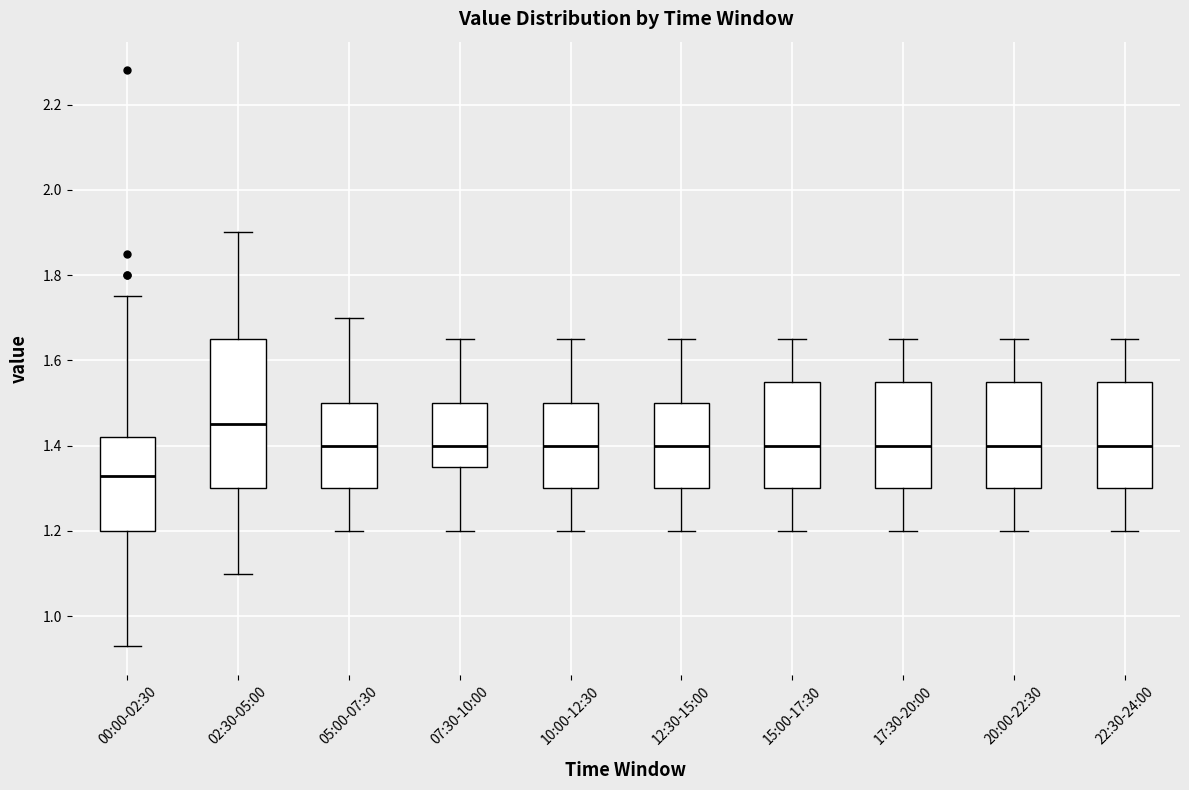

Comparing the boxes themselves (not the whiskers), which one is the tallest?

02:30-05:00